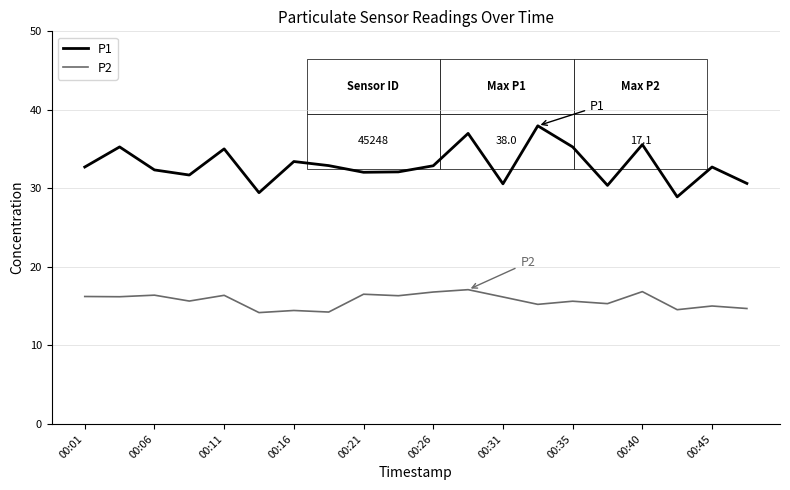

Does the chart display data point markers on the line(s)?

No